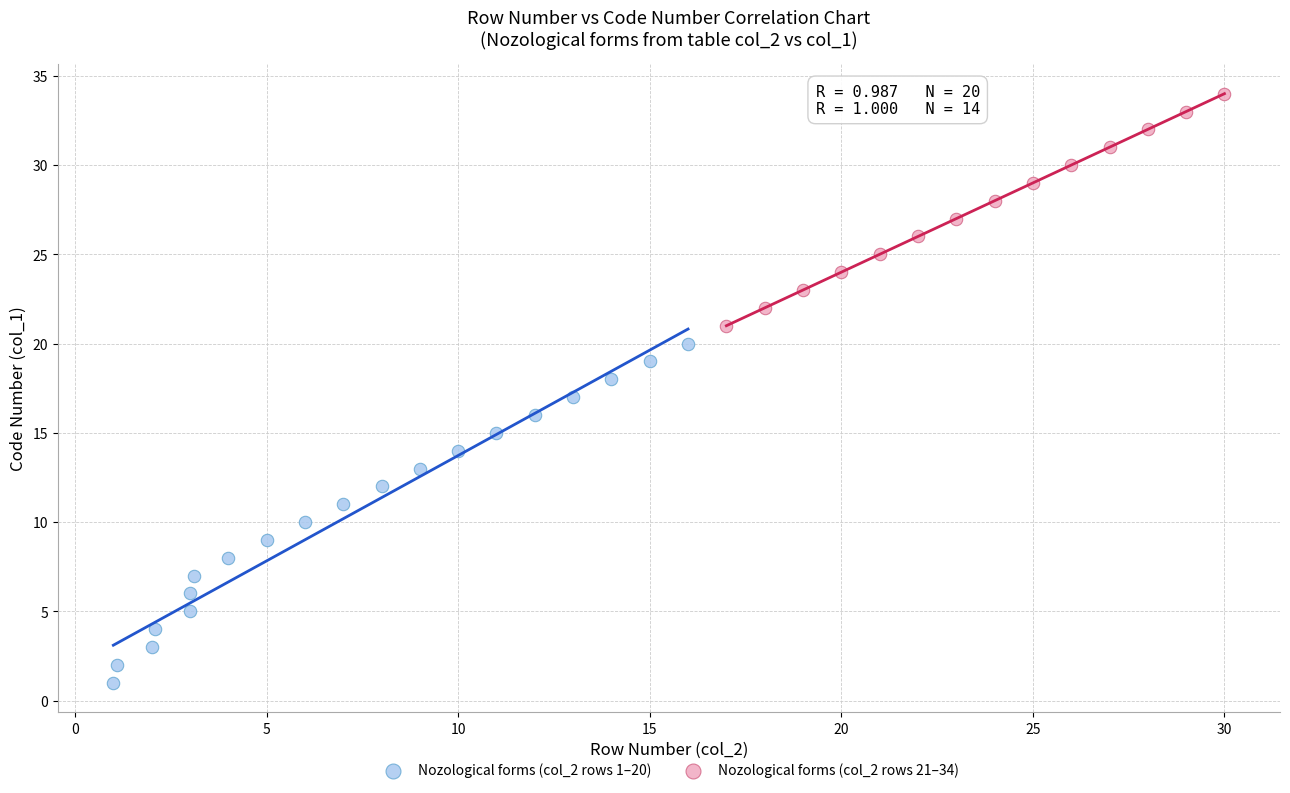

Which series contains the lowest Y value?

Nozological forms (col_2 rows 1–20)